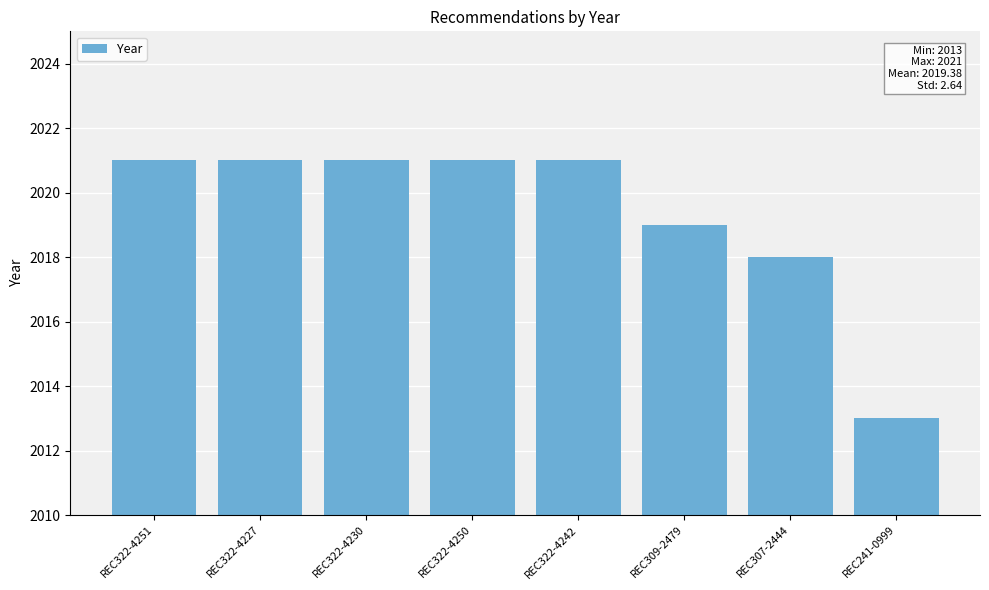

What is the ratio of the value at REC322-4251 to the value at REC322-4242?

1.0